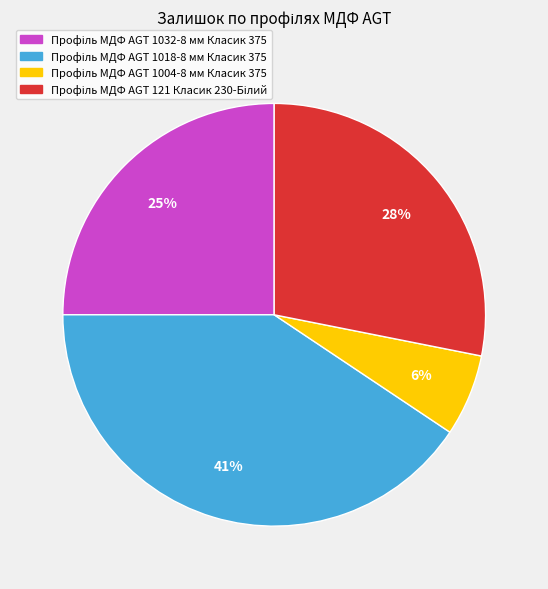

How many segments does this pie chart have?

4